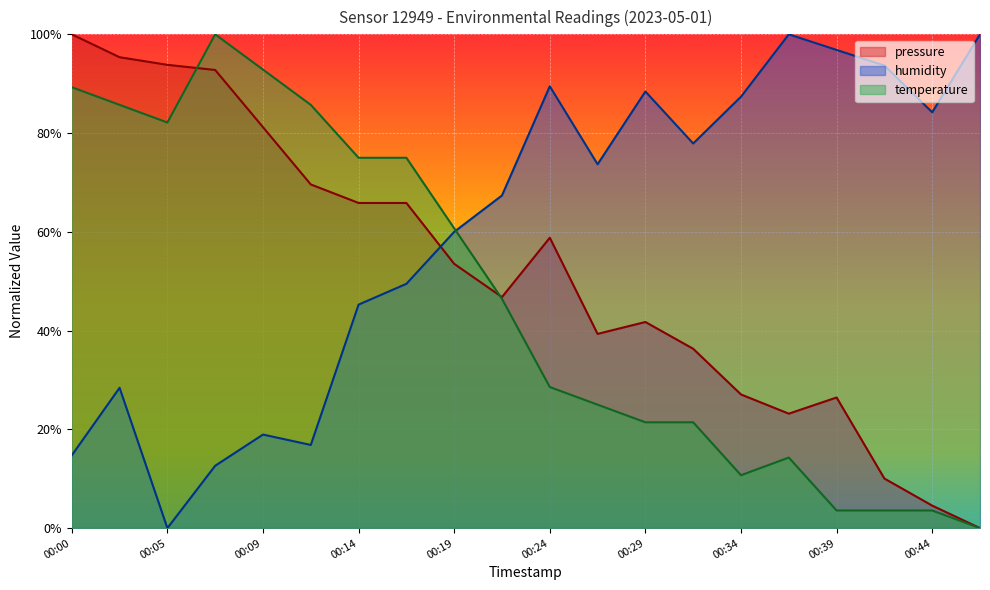

Where do humidity and pressure first cross each other?

00:17 and 00:19